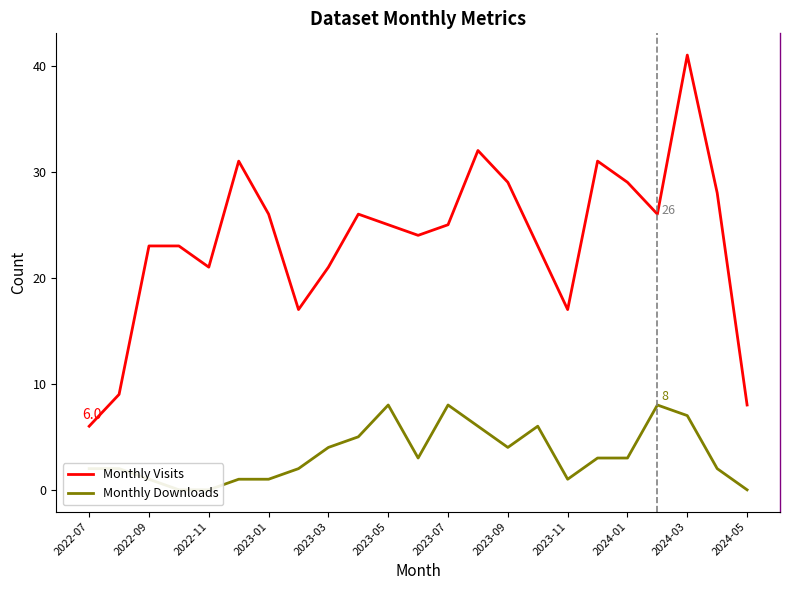

At which category does Monthly Visits reach its first local valley?

2022-11